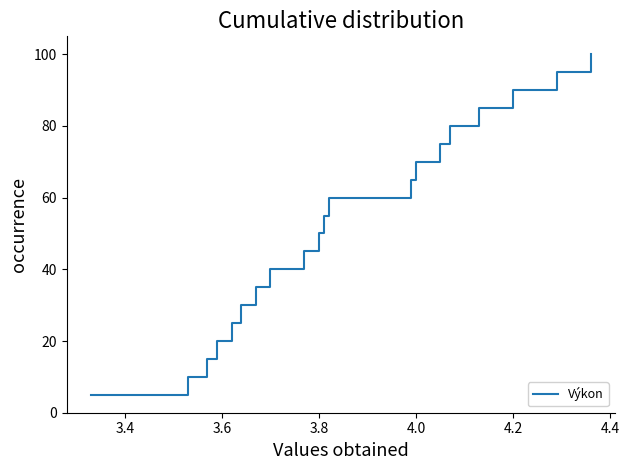

How many series are shown in this chart?

1